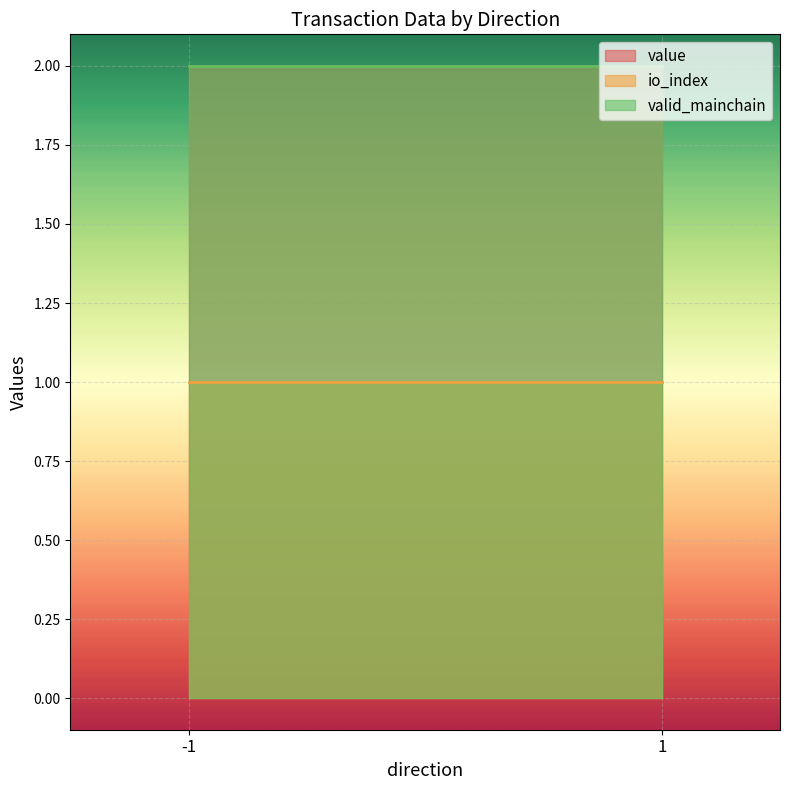

Is the value of value at -1 greater than the value of io_index at -1?

Yes